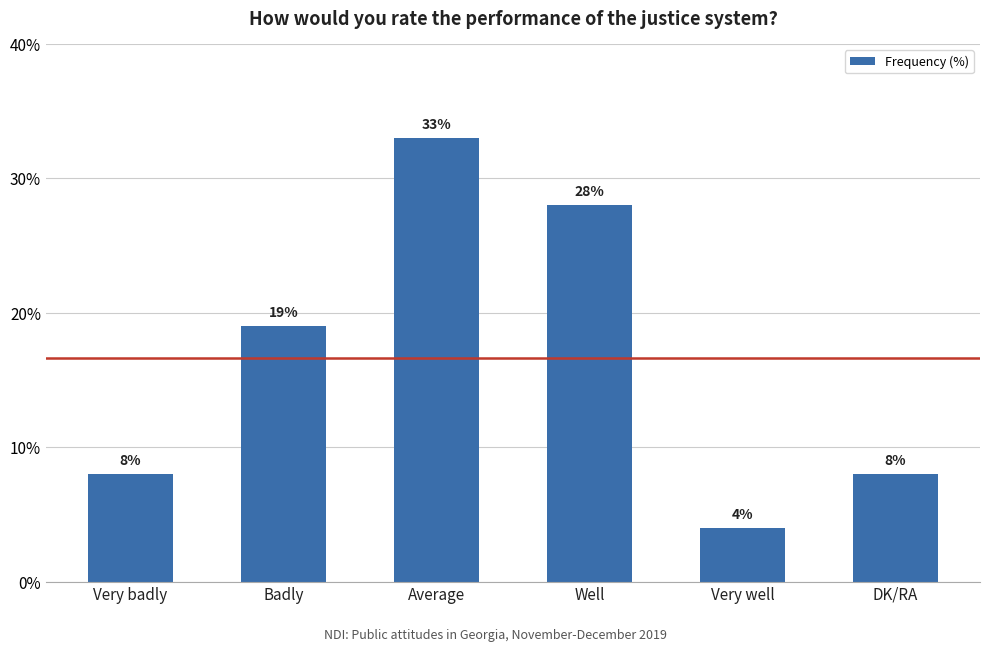

What is the sum of the values at Very badly and Very well?

12